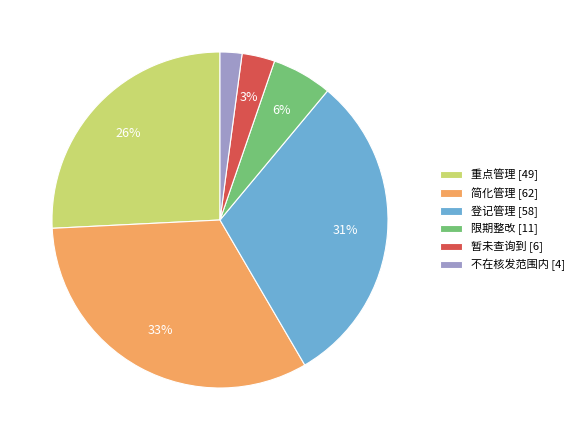

How many segments does this pie chart have?

6